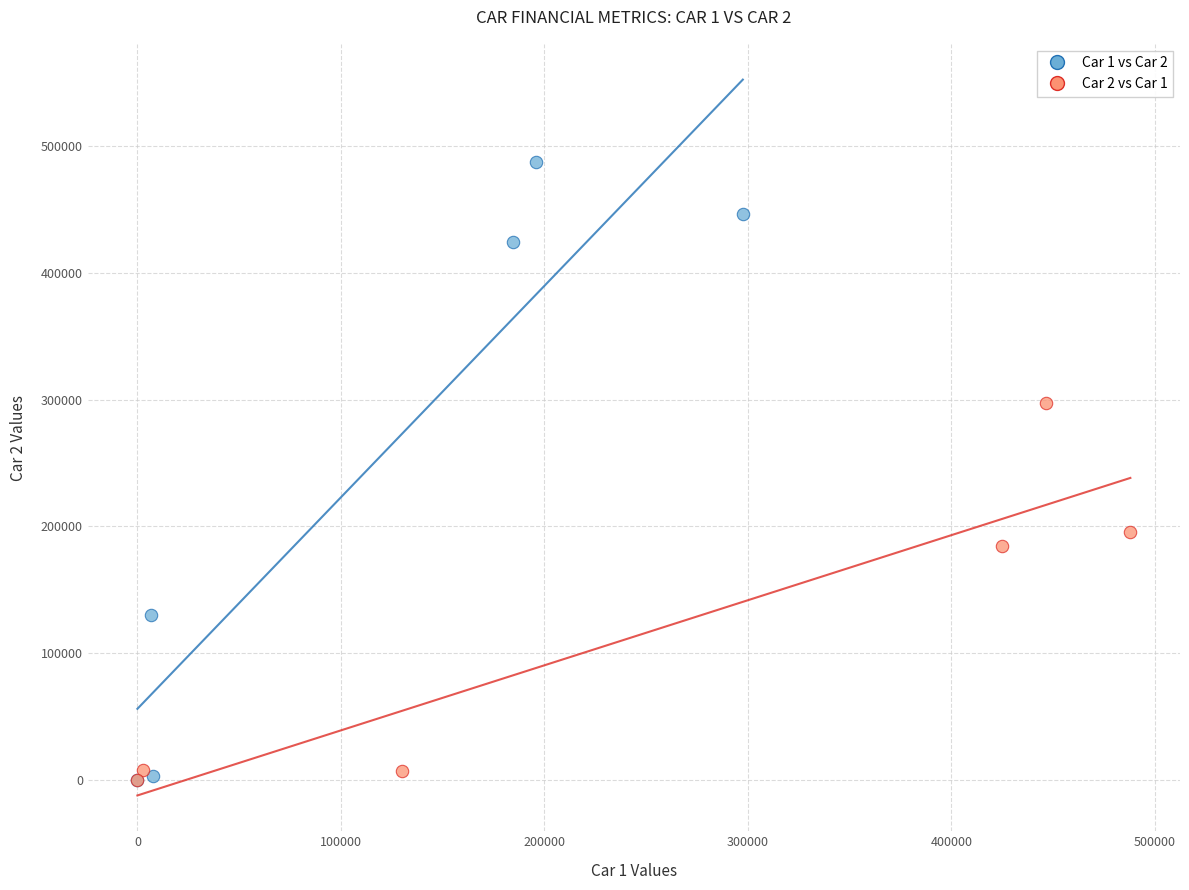

Which series has the largest Y range (max minus min)?

Car 1 vs Car 2